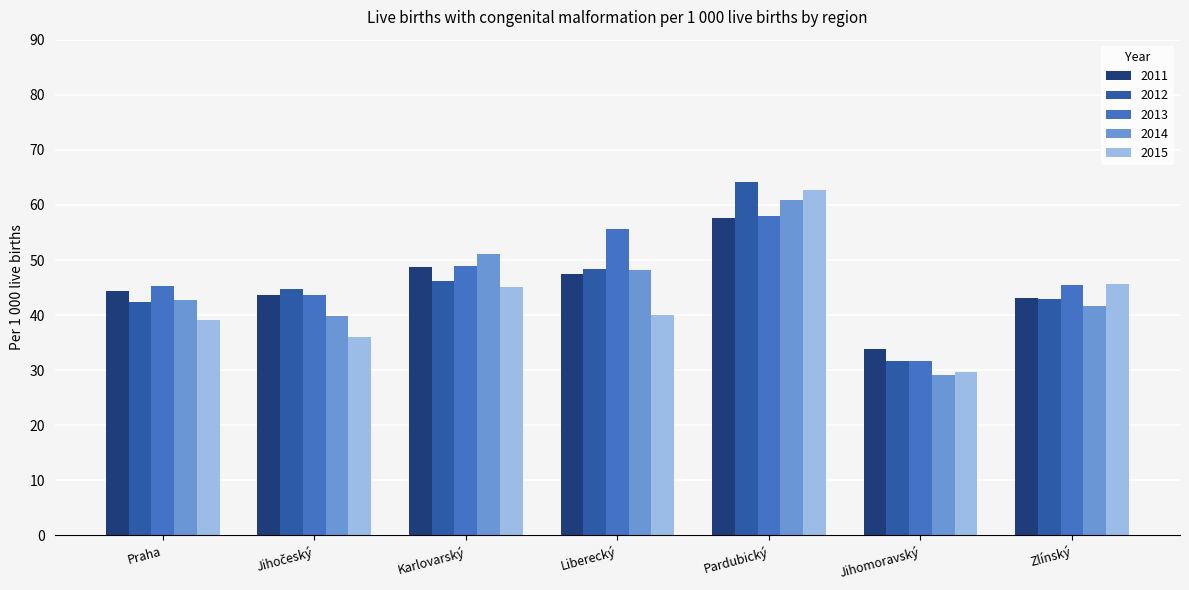

What is the maximum value for 2011?

57.6